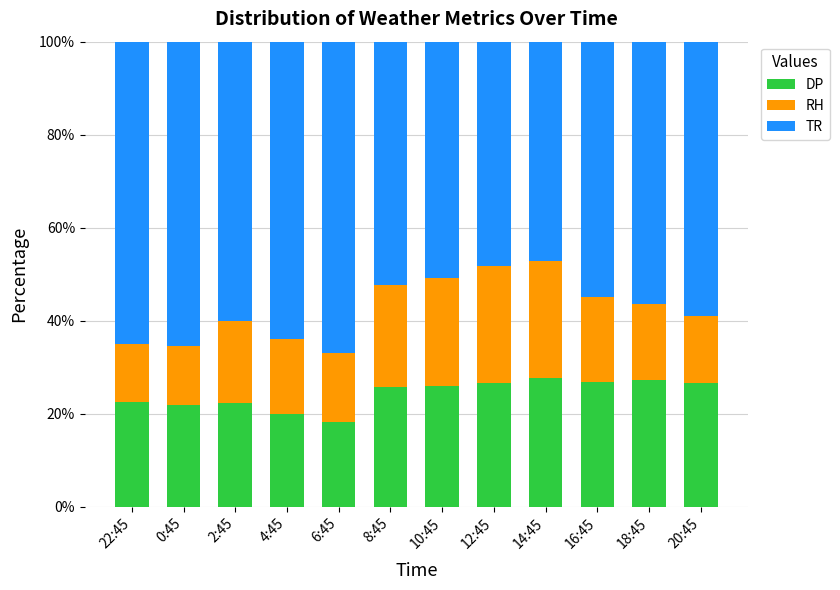

What is the minimum value for DP?

18.3